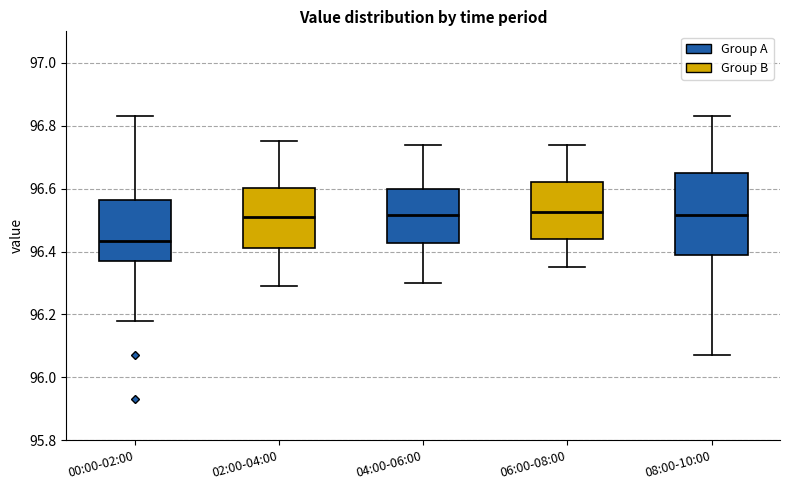

Reading left to right, transcribe this box plot: for each box, give where its median line is, the range the box spans, and where its two whiskers end, as read against the y-axis. The values are not printed on the chart, so give them approximately, as read against the axis.

00:00-02:00: median 96.44, box 96.38 to 96.56, whiskers 96.18 to 96.84
02:00-04:00: median 96.52, box 96.42 to 96.60, whiskers 96.30 to 96.76
04:00-06:00: median 96.52, box 96.42 to 96.60, whiskers 96.30 to 96.74
06:00-08:00: median 96.52, box 96.44 to 96.62, whiskers 96.36 to 96.74
08:00-10:00: median 96.52, box 96.40 to 96.66, whiskers 96.08 to 96.84